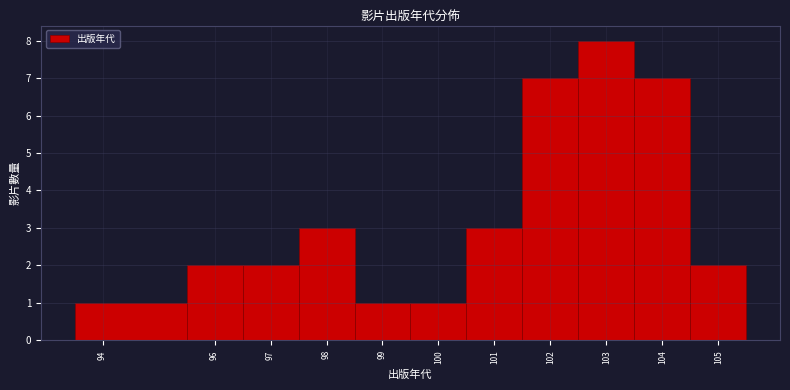

Which range on the x-axis has the tallest bar?

102.5 to 103.5